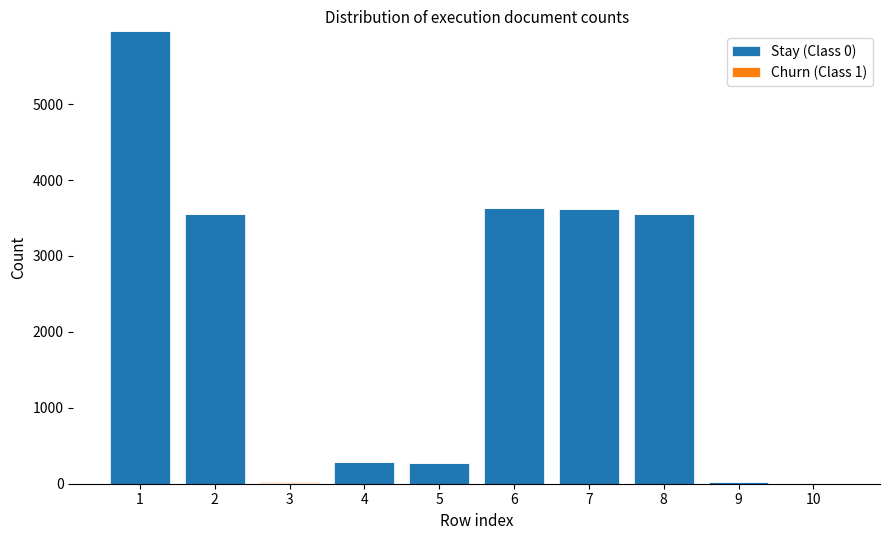

The value of Stay (Class 0) at 2 is 3550. True or false?

True